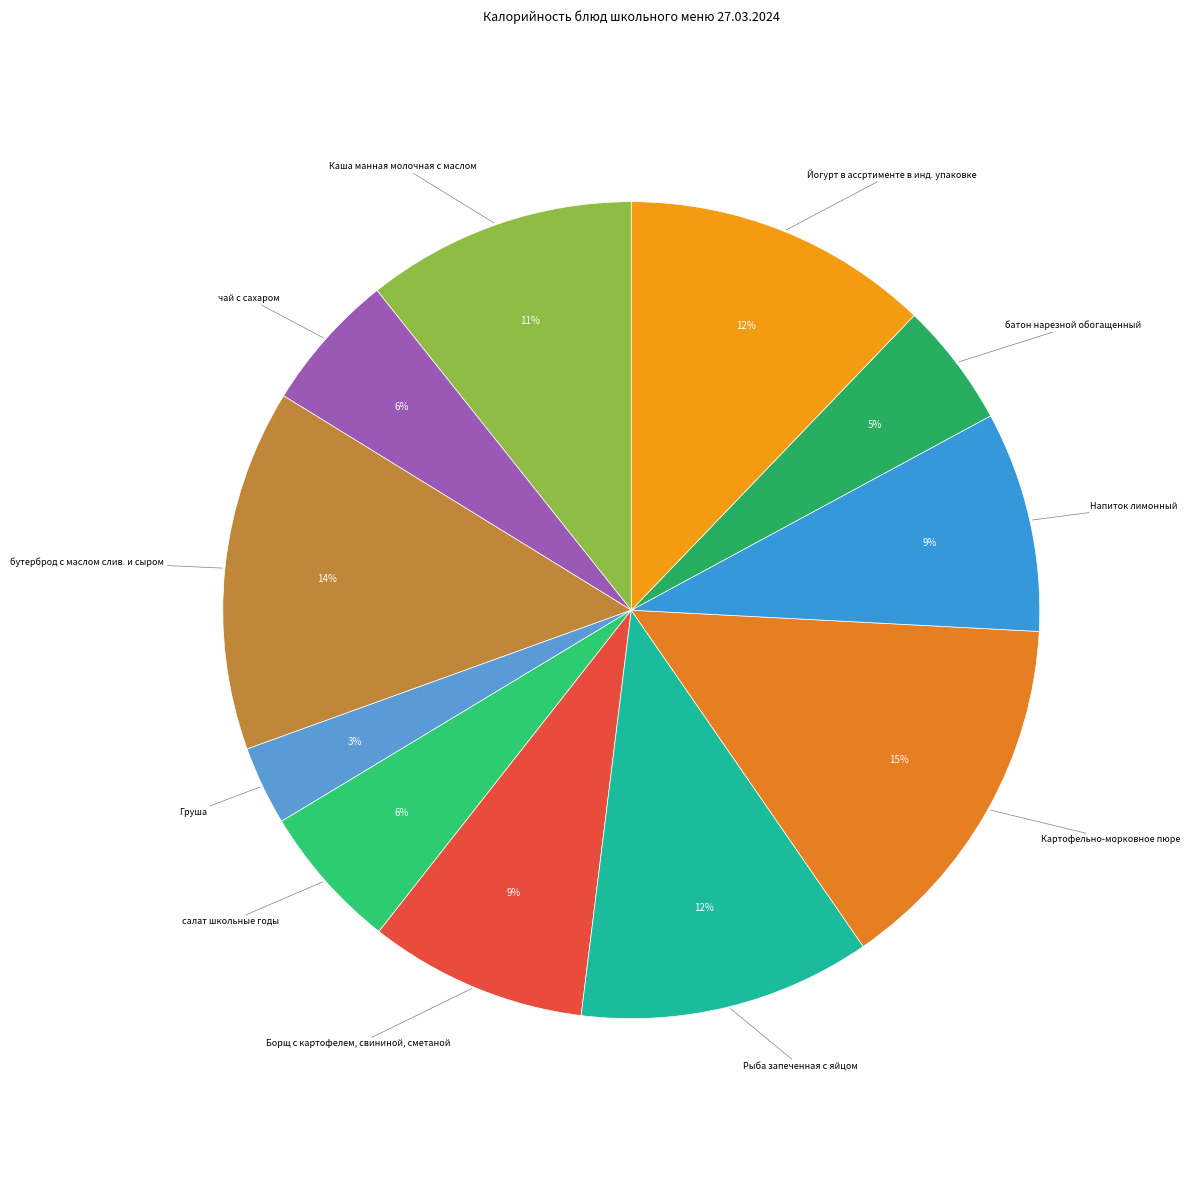

Does any single category account for the majority?

No